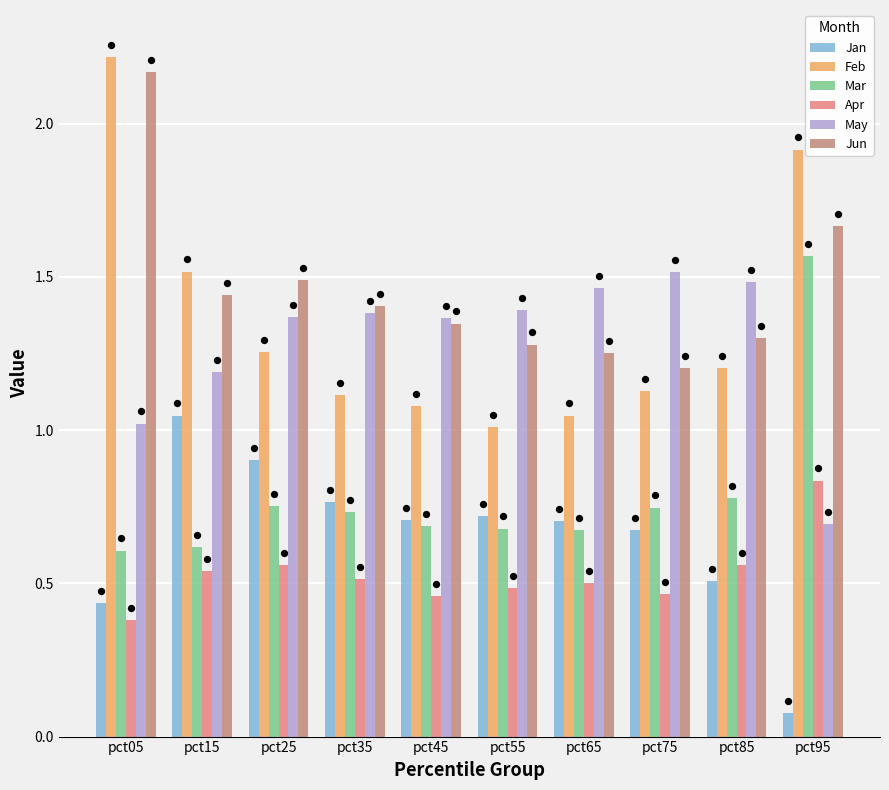

Which series has the largest total across all categories?

Jun